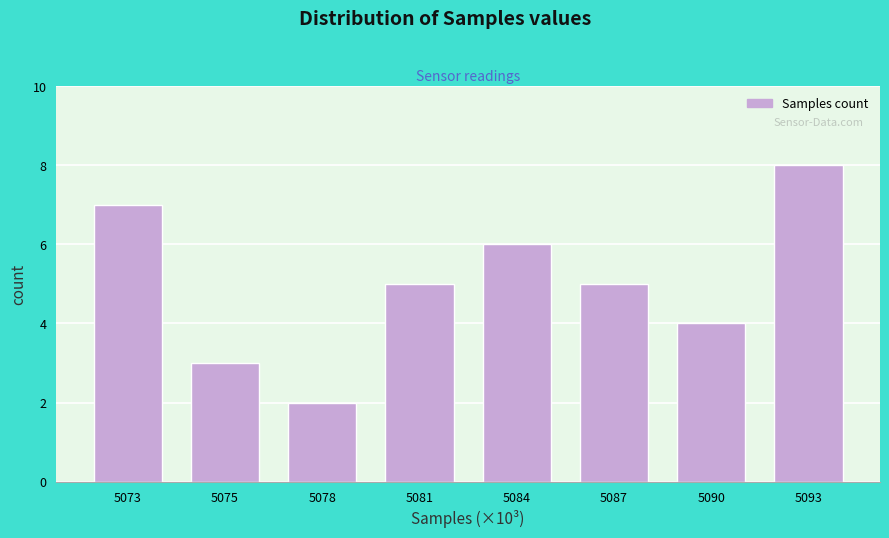

Reading left to right, transcribe all the data shown in this chart.

5073=7	5075=3	5078=2	5081=5	5084=6	5087=5	5090=4	5093=8